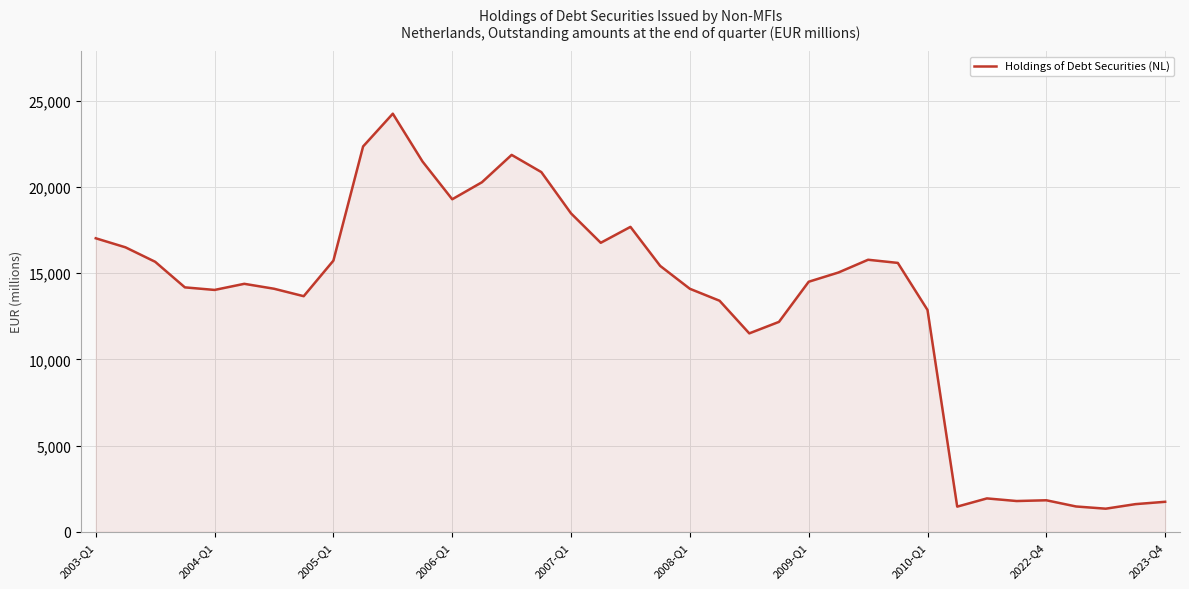

What is the smallest value displayed?

1336